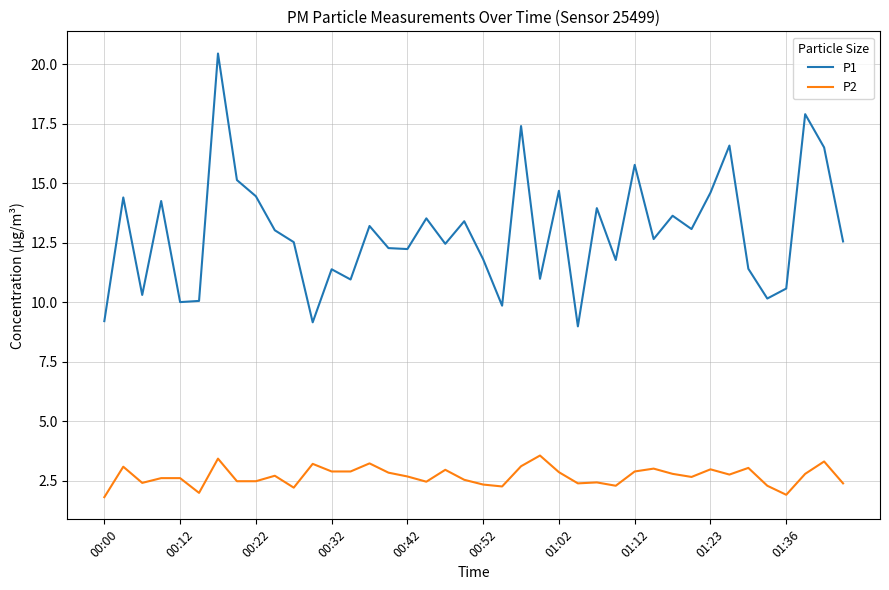

Rank the series by their average value, from highest to lowest.

P1, P2